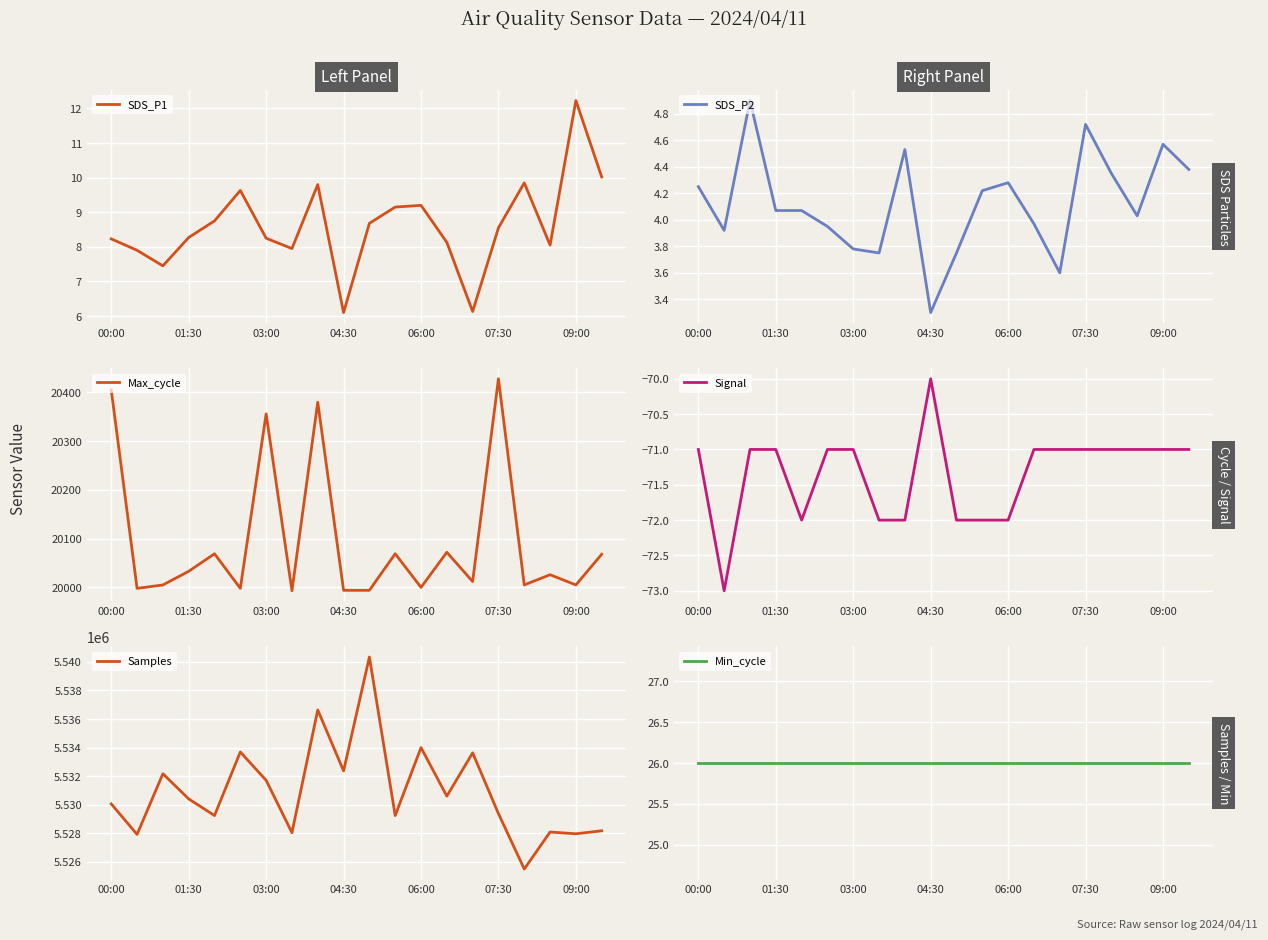

Which category has the highest value in the SDS_P1 series?

09:00